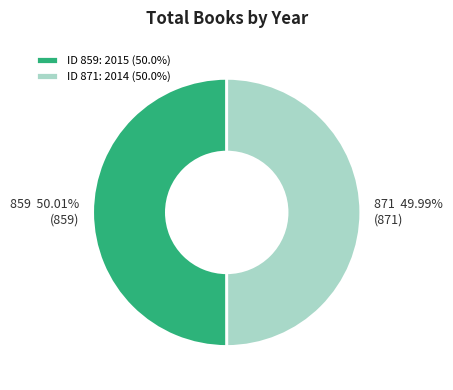

Approximately how many times larger is the value at 859 compared to 871?

1.0